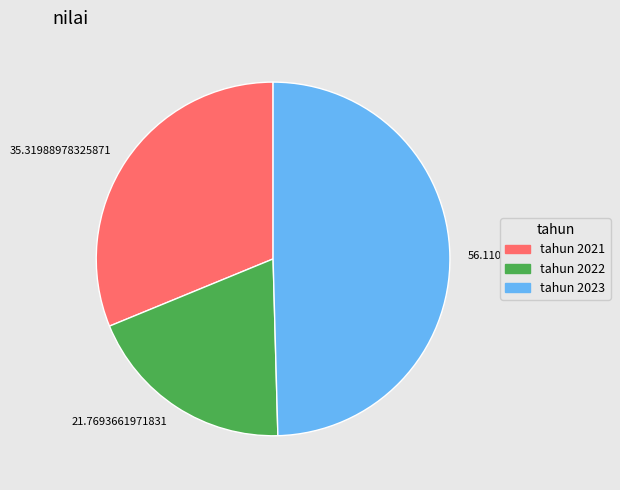

Combined, do 56.1102959611047 and 21.7693661971831 account for over 50%?

Yes